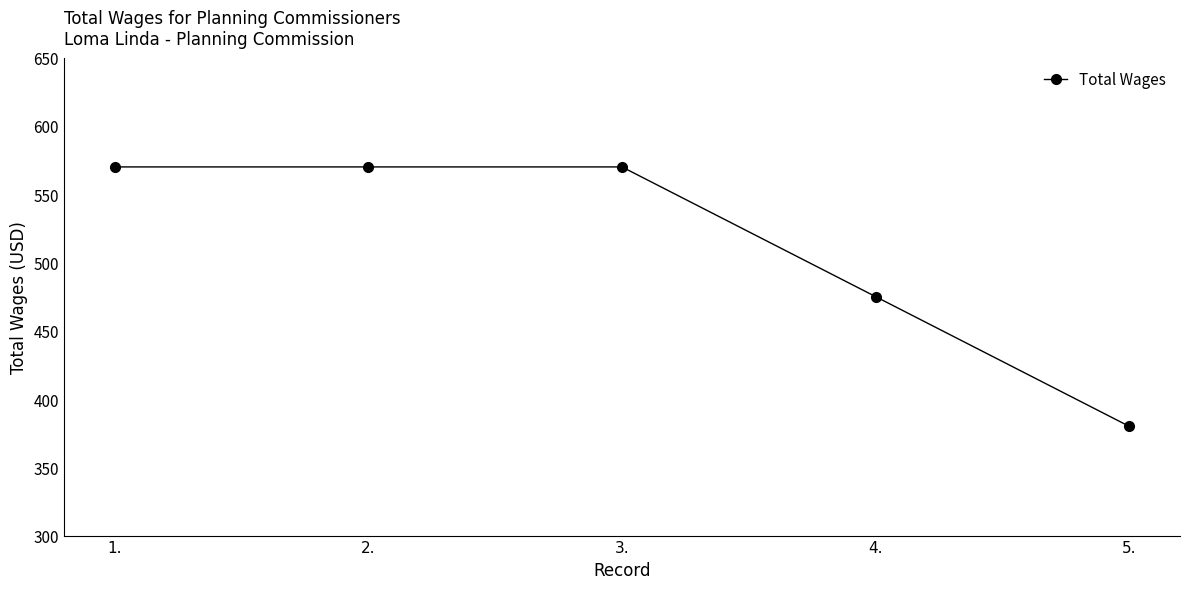

What is the value of the 2nd point from the left?

570